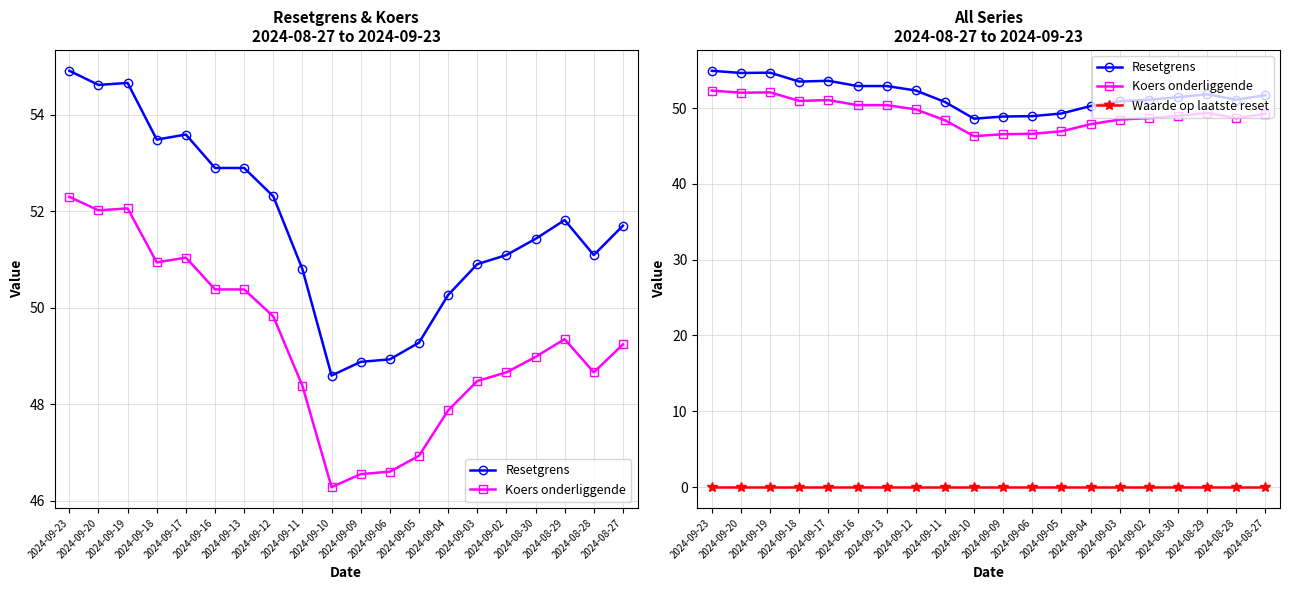

Does the chart have visible grid lines?

Yes